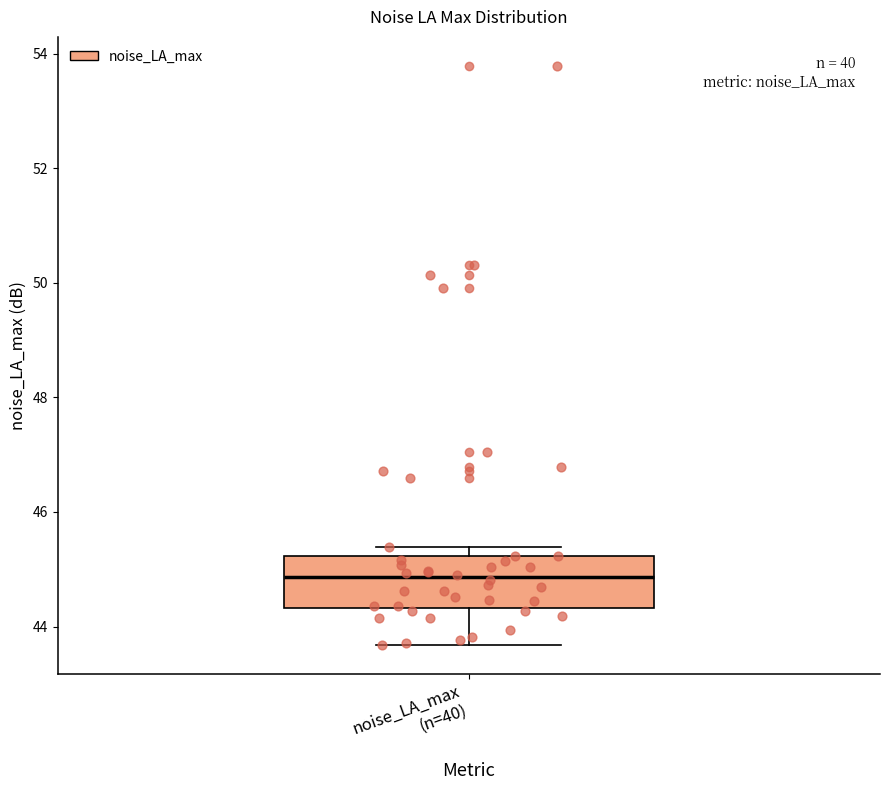

Read this box plot against the y-axis: the position of the median line, the range covered by the box, and the ends of both whiskers. The values are not printed on the chart, so give them approximately, as read against the axis.

median 44.8, box 44.4 to 45.2, whiskers 43.6 to 45.4